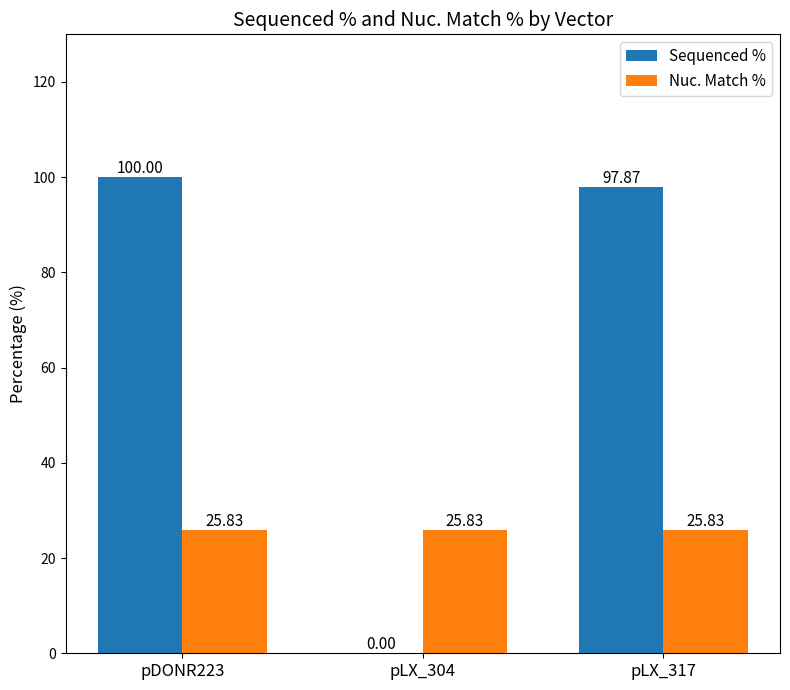

Which series changed the most between pDONR223 and pLX_317?

Sequenced %